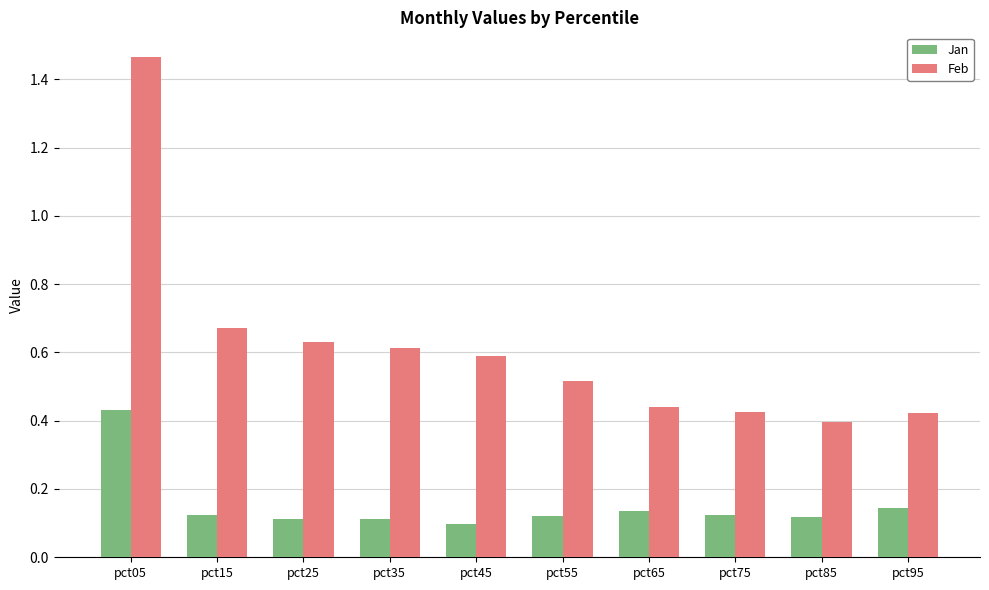

At which category is the sum across all series the highest?

pct05